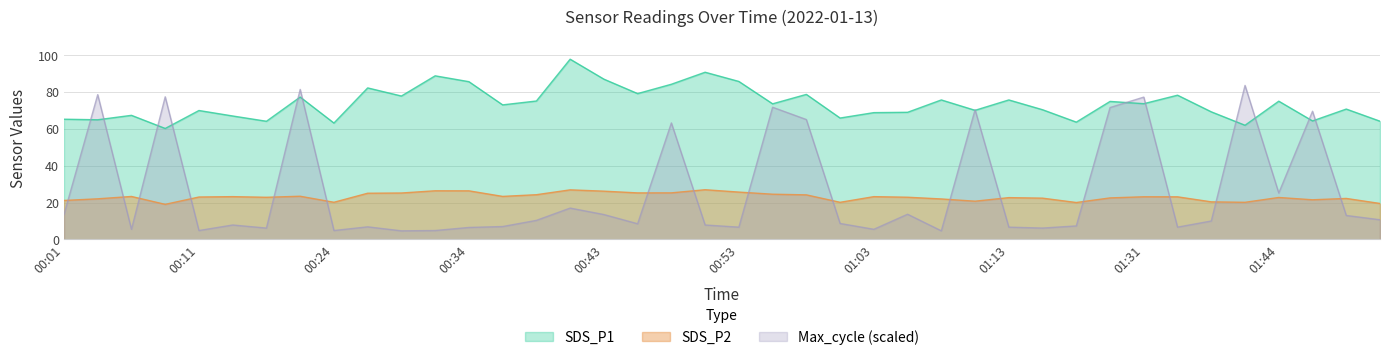

What is the minimum value for Max_cycle?

4.7